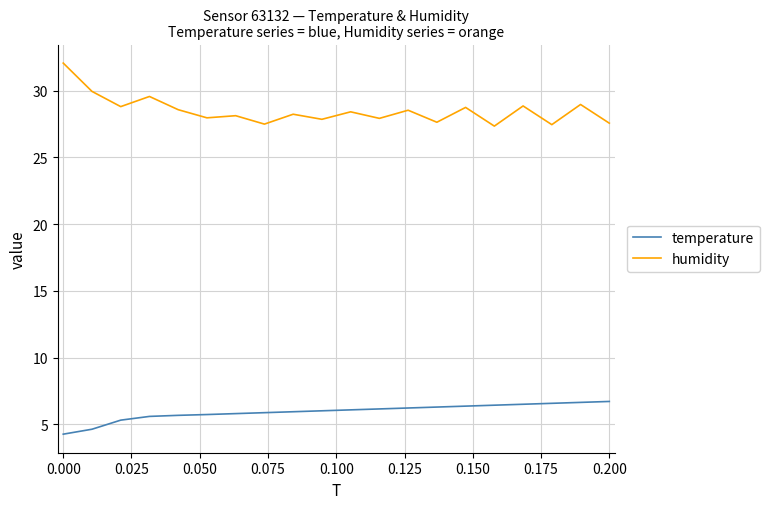

True or false: humidity and temperature intersect in this chart.

False